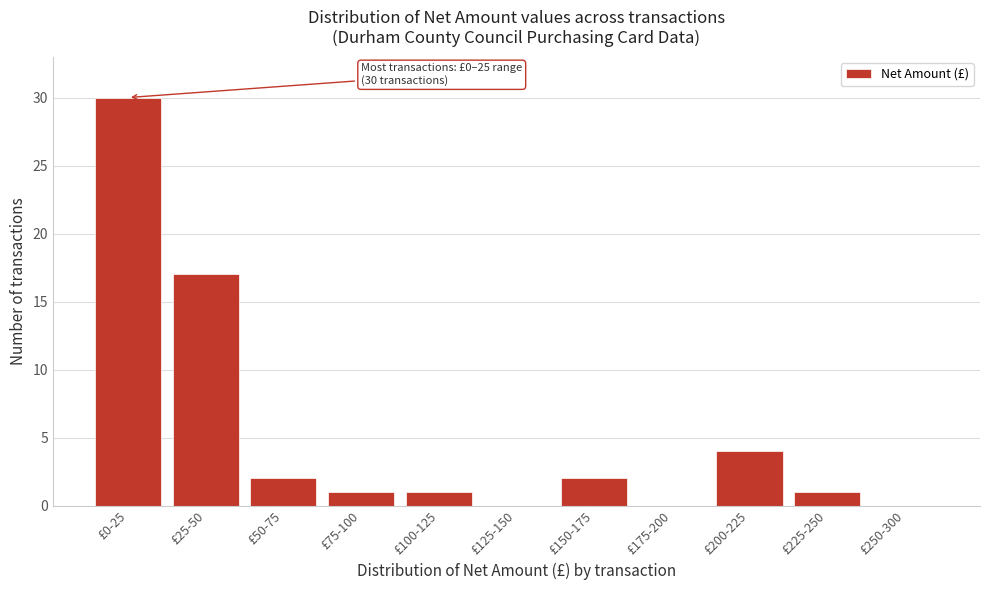

Reading right to left, transcribe all the data shown in this chart.

£250-300=0	£225-250=1	£200-225=4	£175-200=0	£150-175=2	£125-150=0	£100-125=1	£75-100=1	£50-75=2	£25-50=17	£0-25=30